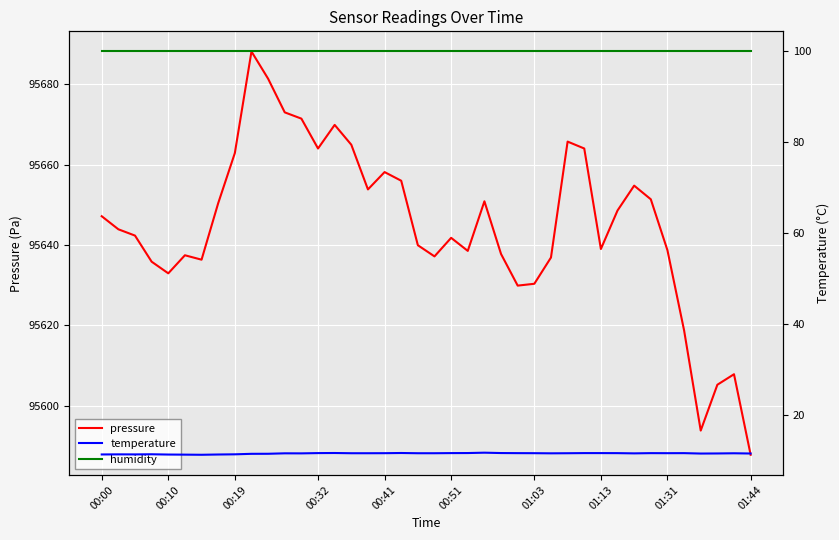

In temperature, how many points are lower than both neighbors (excluding endpoints)?

7